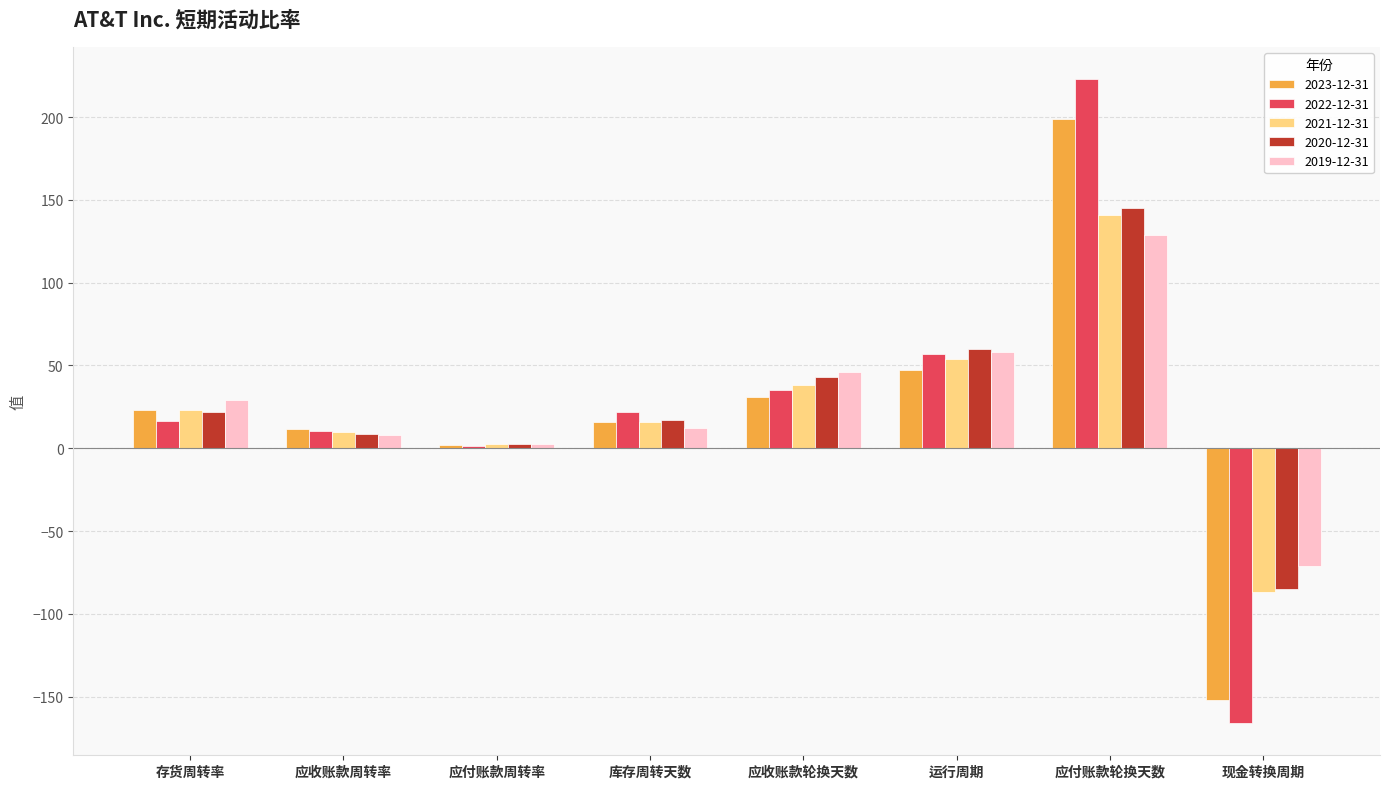

How many values in 2021-12-31 are above zero?

7